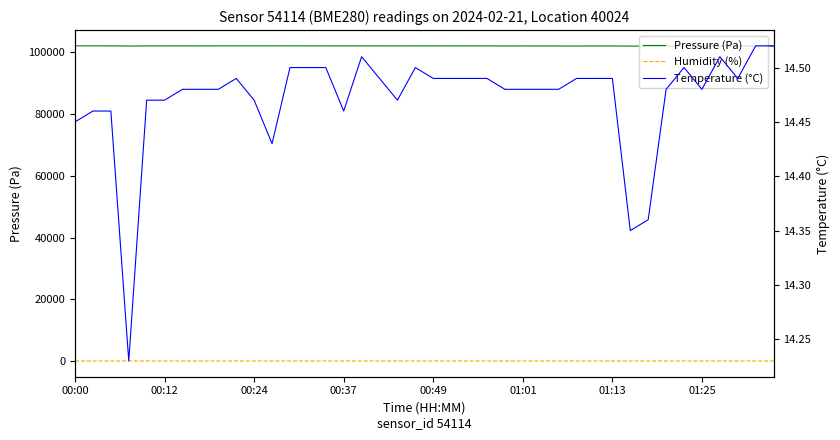

At which label does Temperature (°C) reach its peak?

38